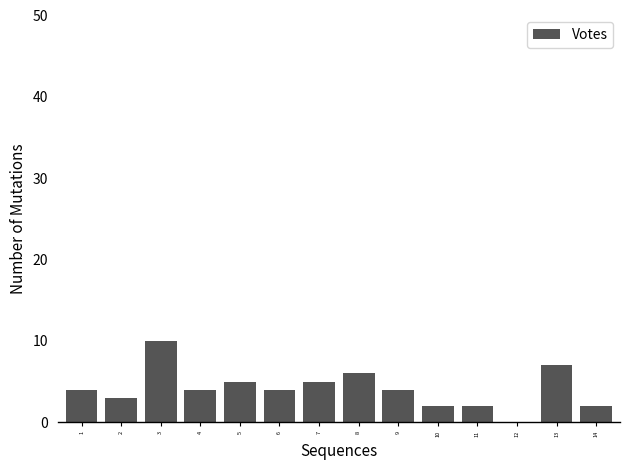

Reading right to left, what are all the values shown in this chart?

14=2	13=7	12=0	11=2	10=2	9=4	8=6	7=5	6=4	5=5	4=4	3=10	2=3	1=4